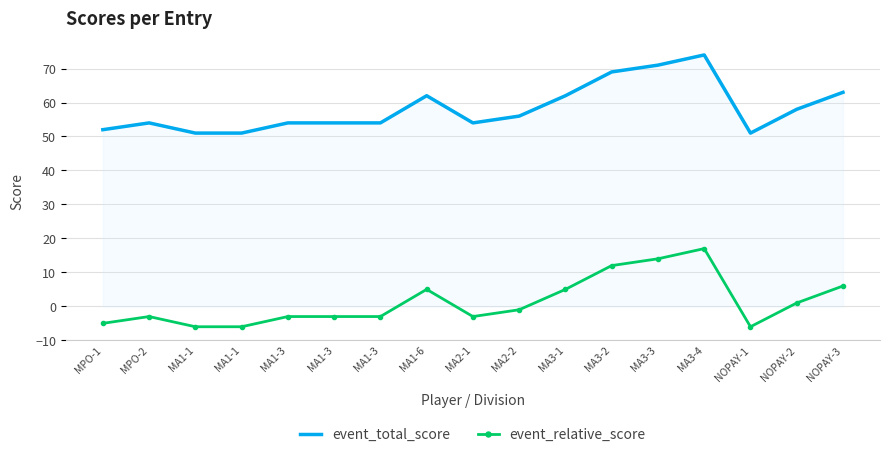

Is the value of event_total_score at NOPAY-3 greater than the value of event_relative_score at MA2-1?

Yes